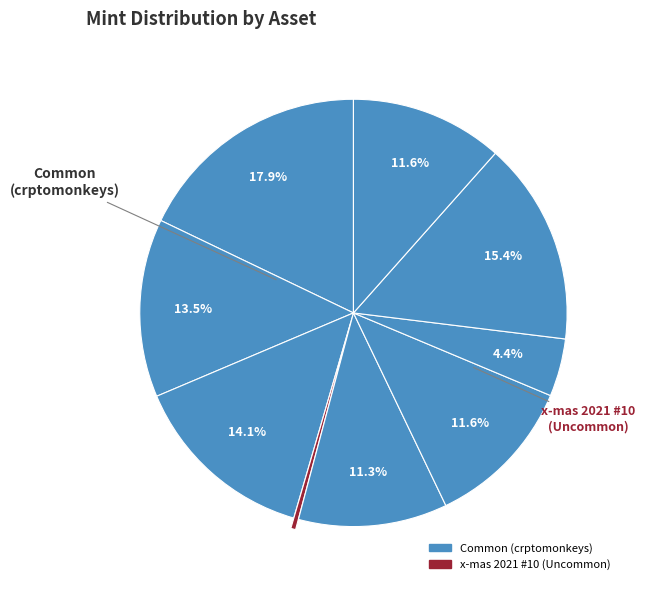

Count the number of slices in the pie.

9